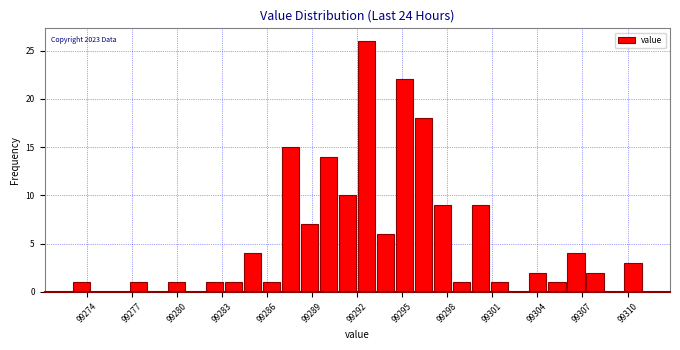

Around what value on the x-axis is the tallest bar? Give the approximate position of its centre, as read against the axis.

99292.5